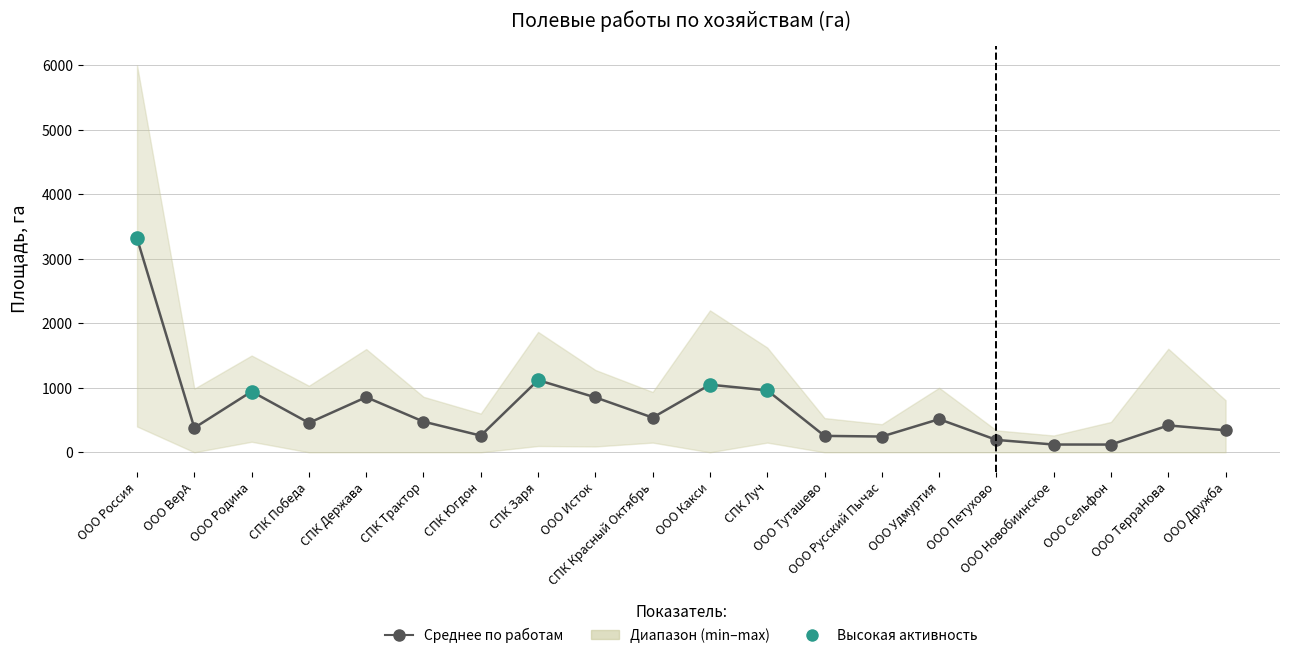

Is the value of Боронование (факт), га at СПК Держава greater than the value of Озимые боронование (факт), га at ООО Удмуртия?

Yes